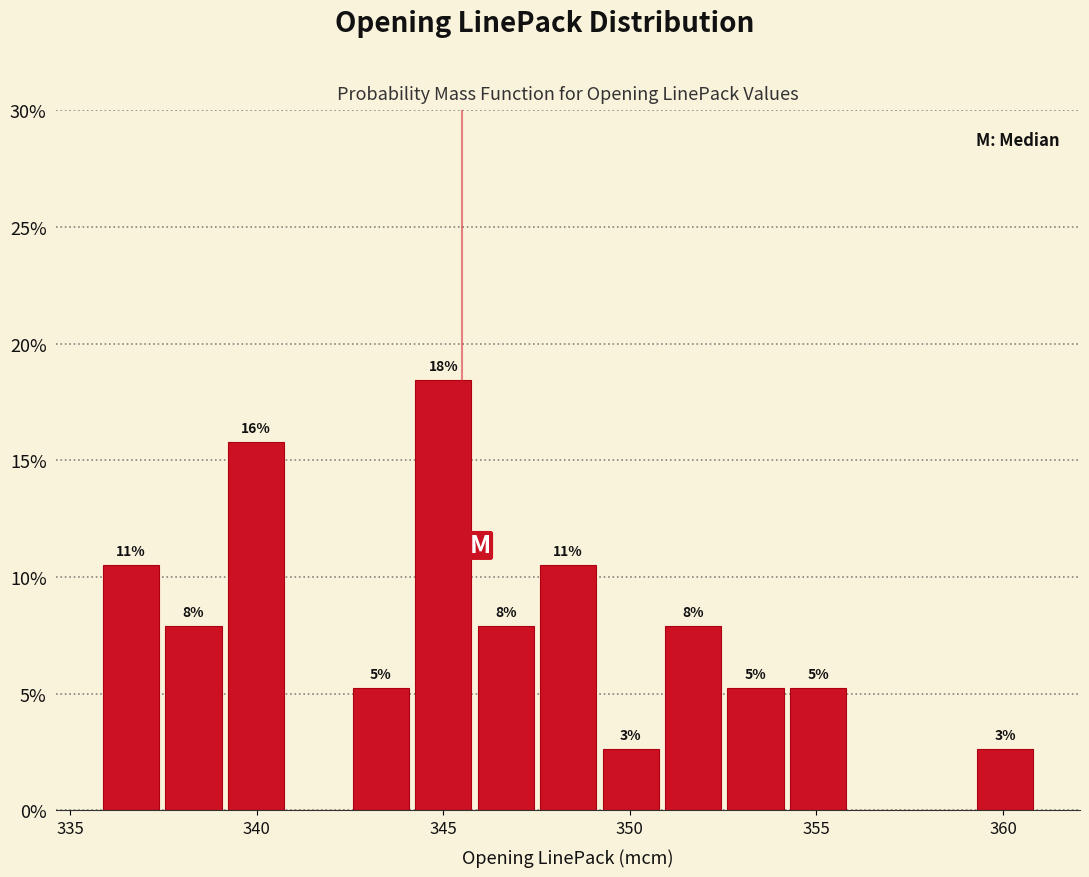

Read against the x-axis, roughly where is the centre of the tallest bar?

345.0